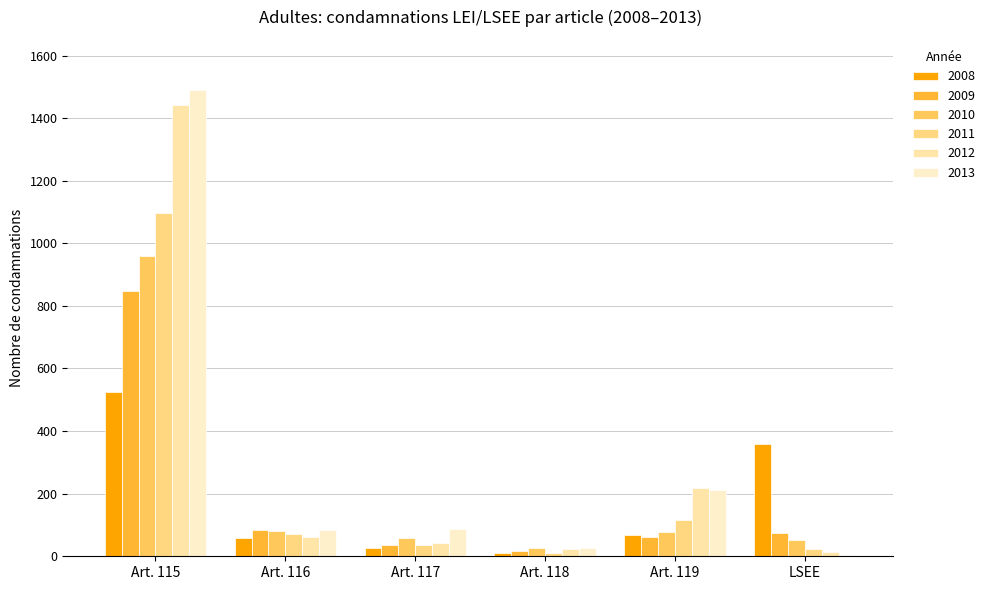

What is the difference between the second highest and minimum values in the 2012 series?

205